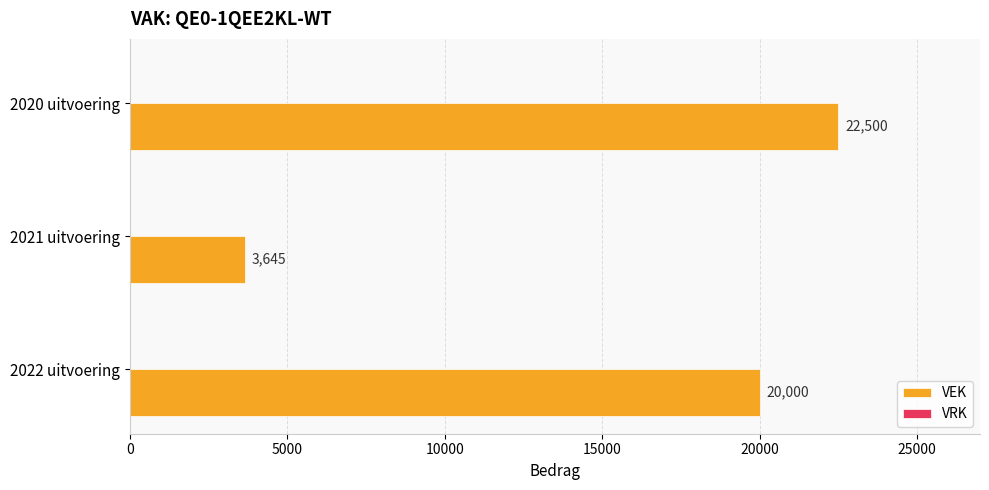

Rank the categories by value from highest to lowest.

2020 uitvoering, 2022 uitvoering, 2021 uitvoering